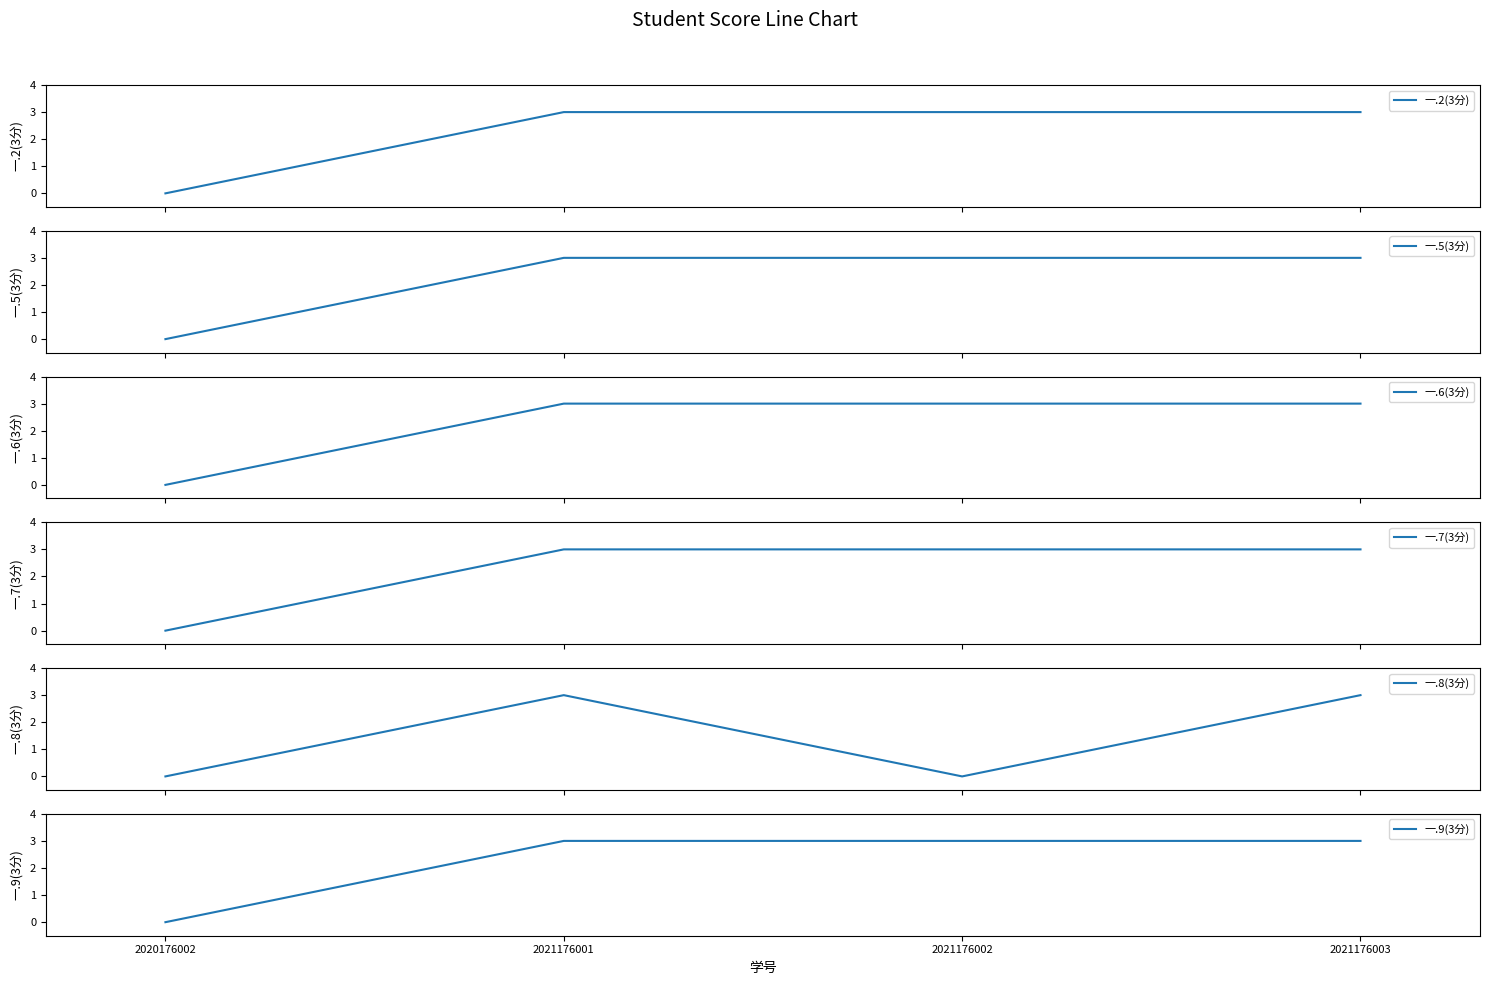

List the series in order of their peak value, highest first.

一.2(3分), 一.5(3分), 一.6(3分), 一.7(3分), 一.8(3分), 一.9(3分)